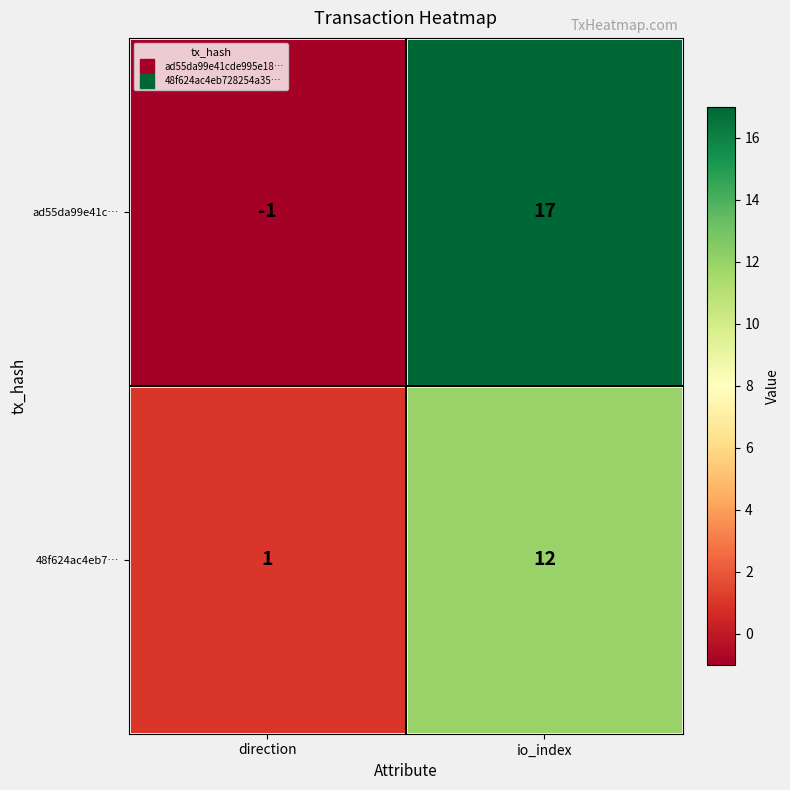

Count the number of data series in this chart.

2